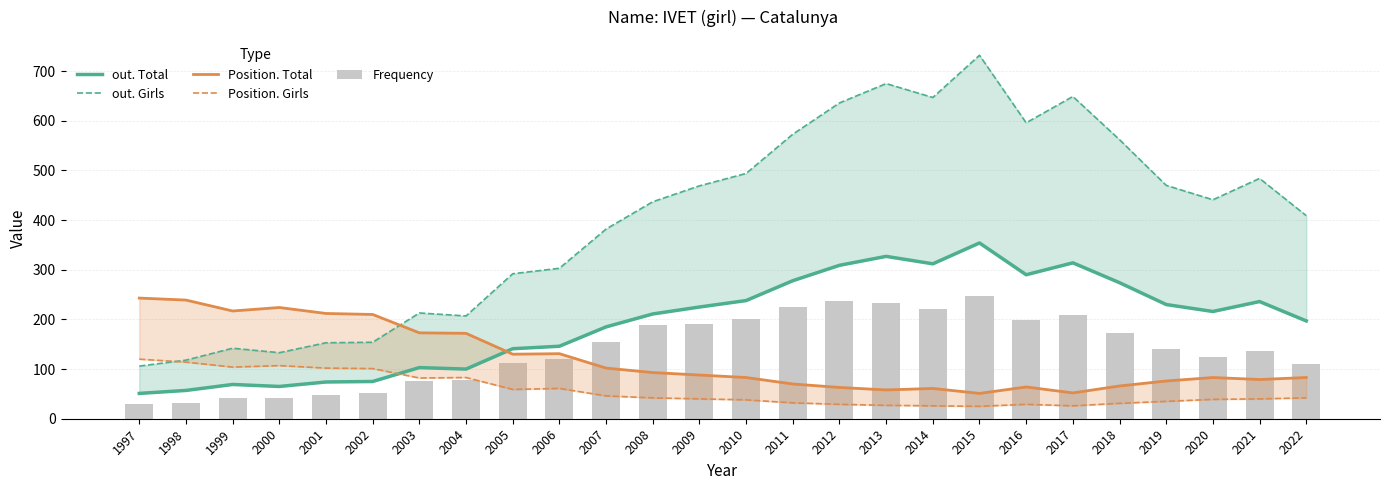

Between 2006 and 2022, which series saw the biggest shift?

out. Girls